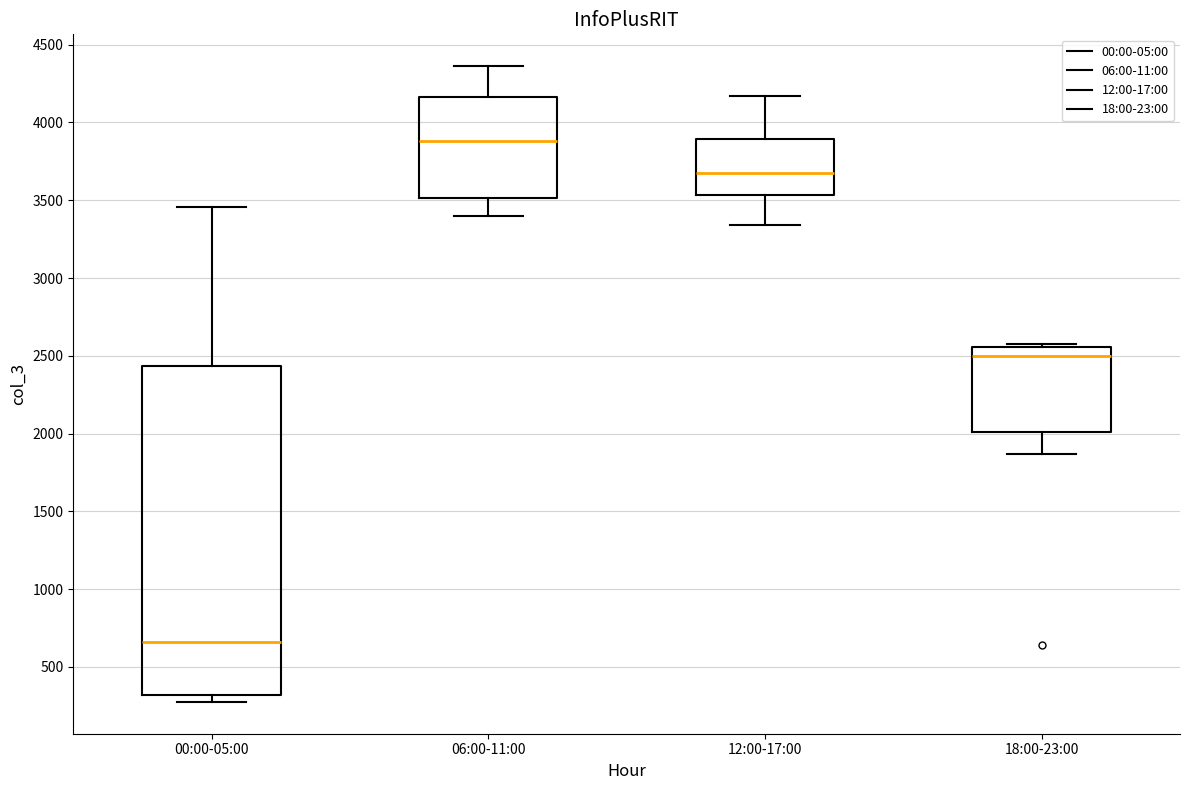

Where does the median line of the box for 12:00-17:00 sit on the y-axis? The values are not printed on the chart, so give them approximately, as read against the axis.

3700